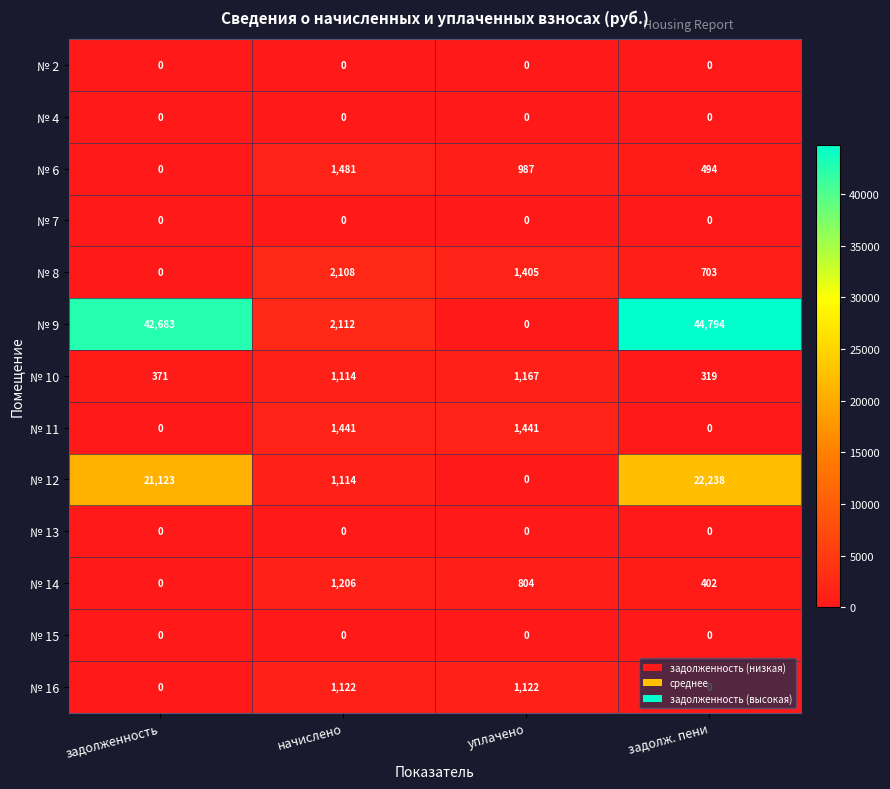

True or false: № 9 has a value of 64382 at задолж. пени.

False